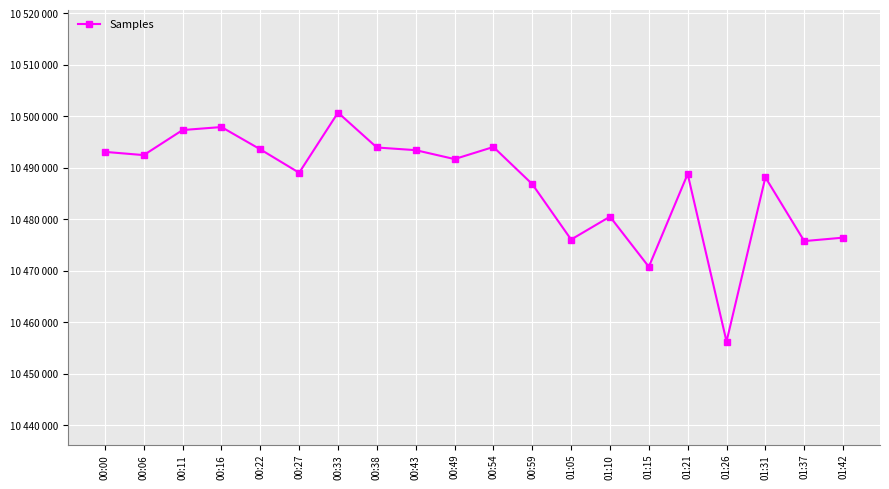

What is the change in value from 00:06 to 01:05?

-16398